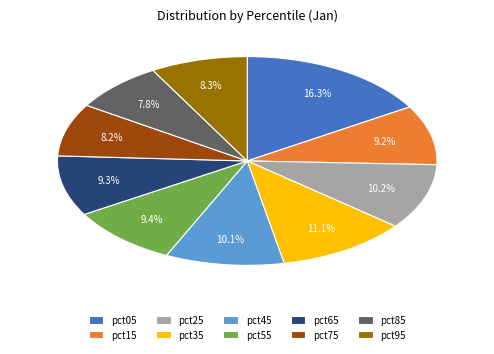

Is there a majority slice in this chart?

No